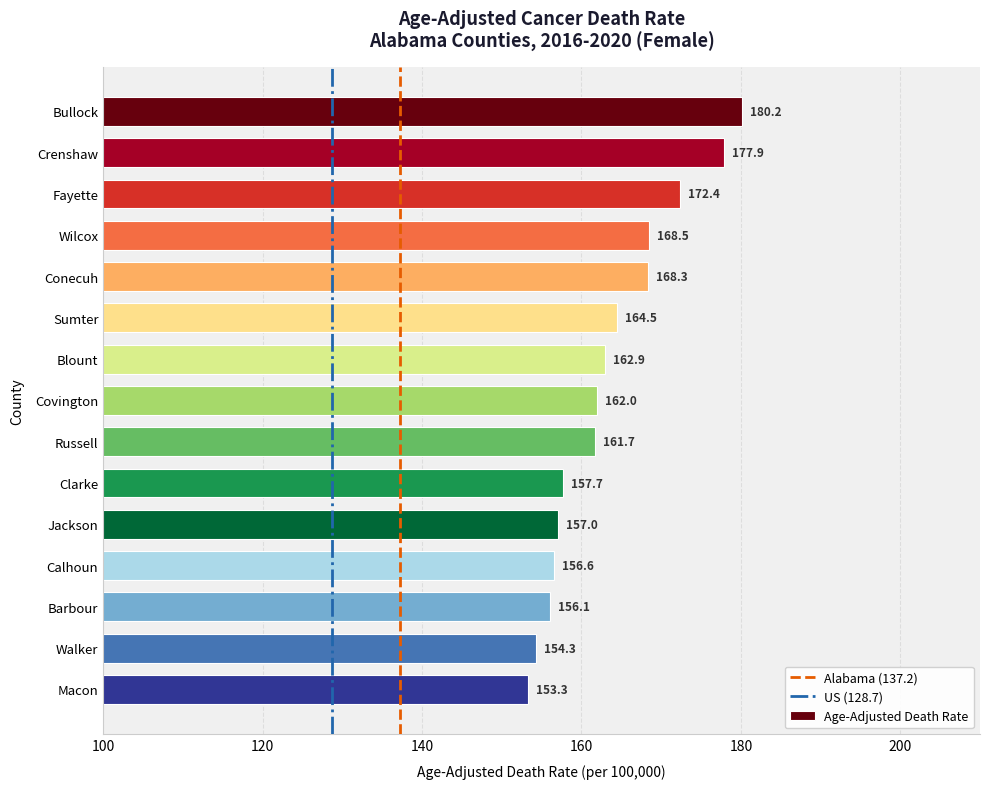

Reading top to bottom, transcribe all the data shown in this chart.

180.2	177.9	172.4	168.5	168.3	164.5	162.9	162.0	161.7	157.7	157.0	156.6	156.1	154.3	153.3